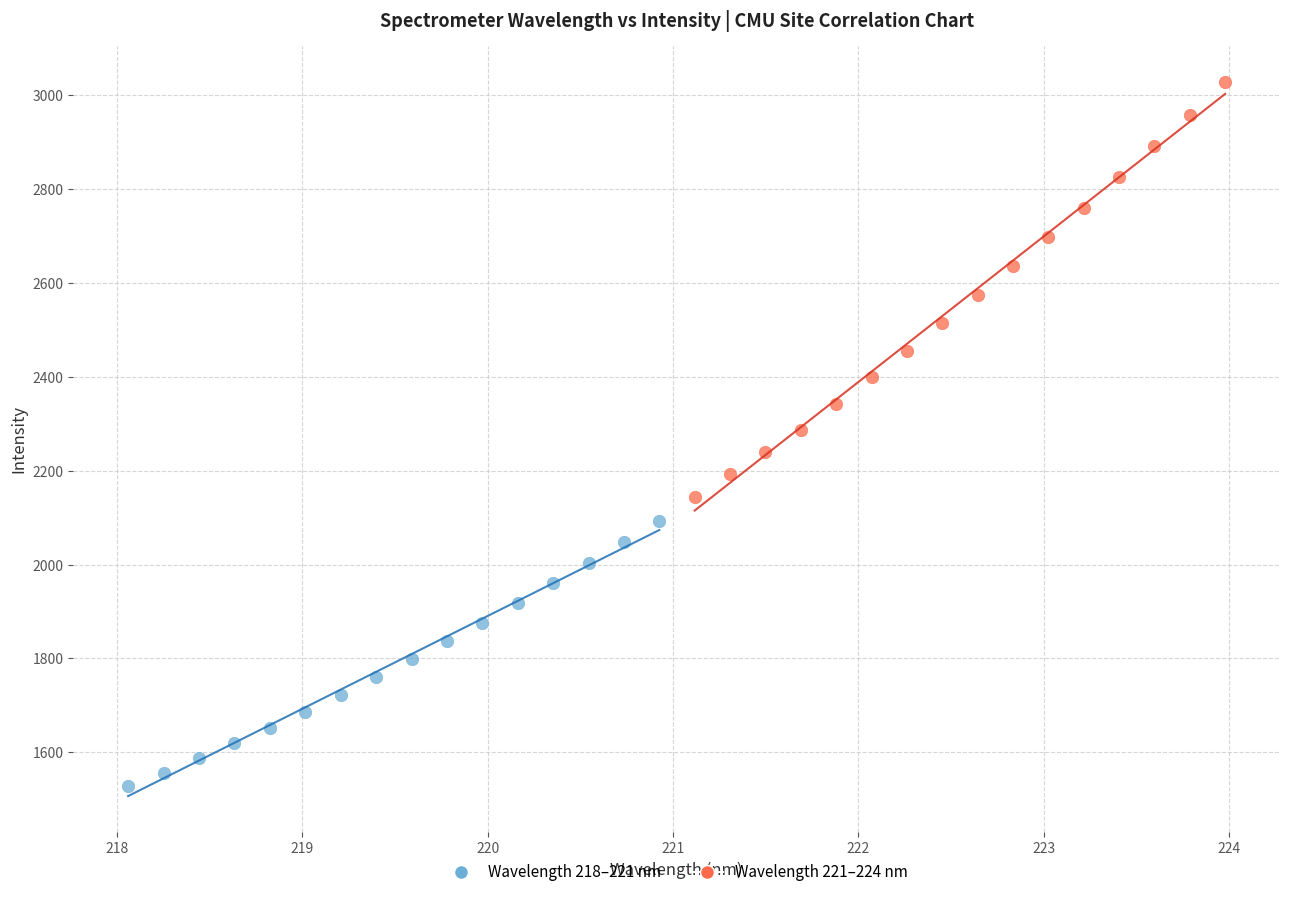

What are all the series names shown in the legend?

Wavelength 218–221 nm, Wavelength 221–224 nm